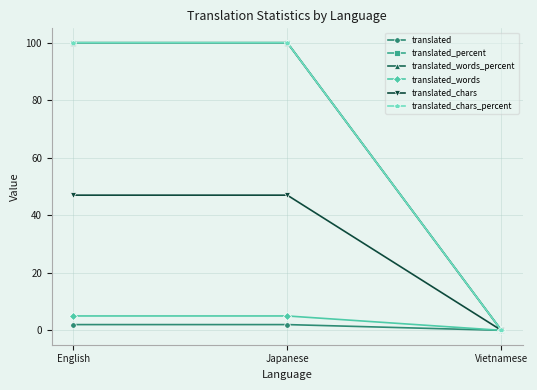

Where is translated_percent nearest to the value 50?

English